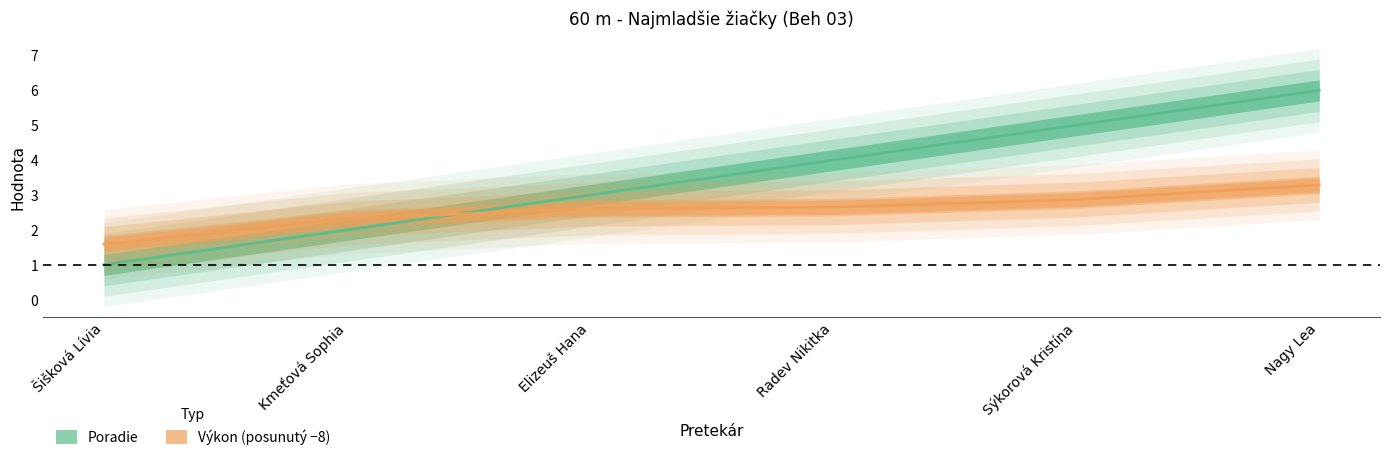

Where does the Výkon series first go above 2?

Kmeťová Sophia